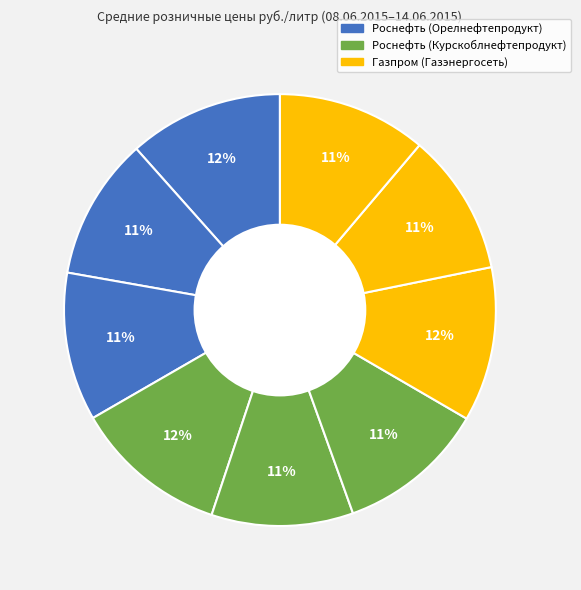

How many segments does this pie chart have?

9